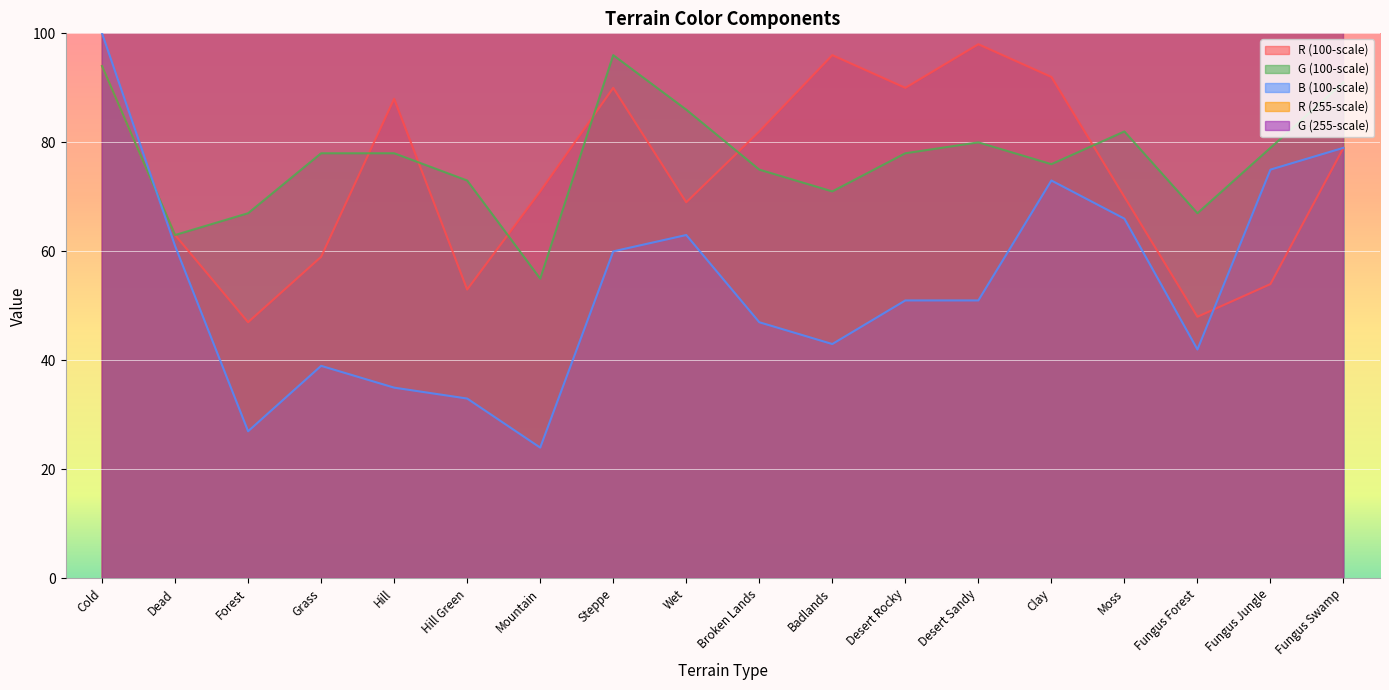

At which label is B (100-scale) closest to 62?

Dead